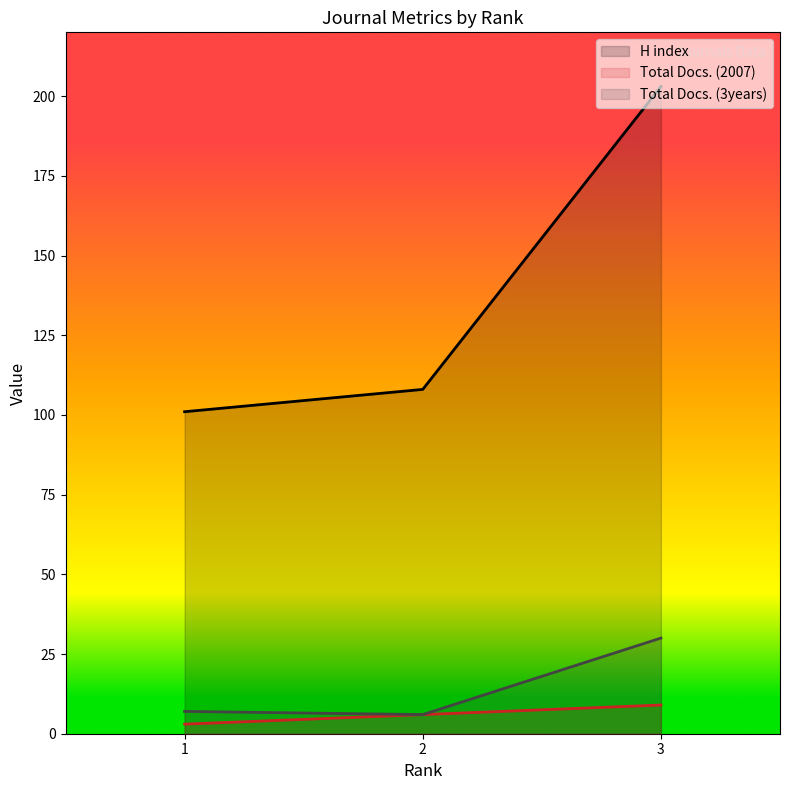

At how many categories does at least one series exceed 74?

3